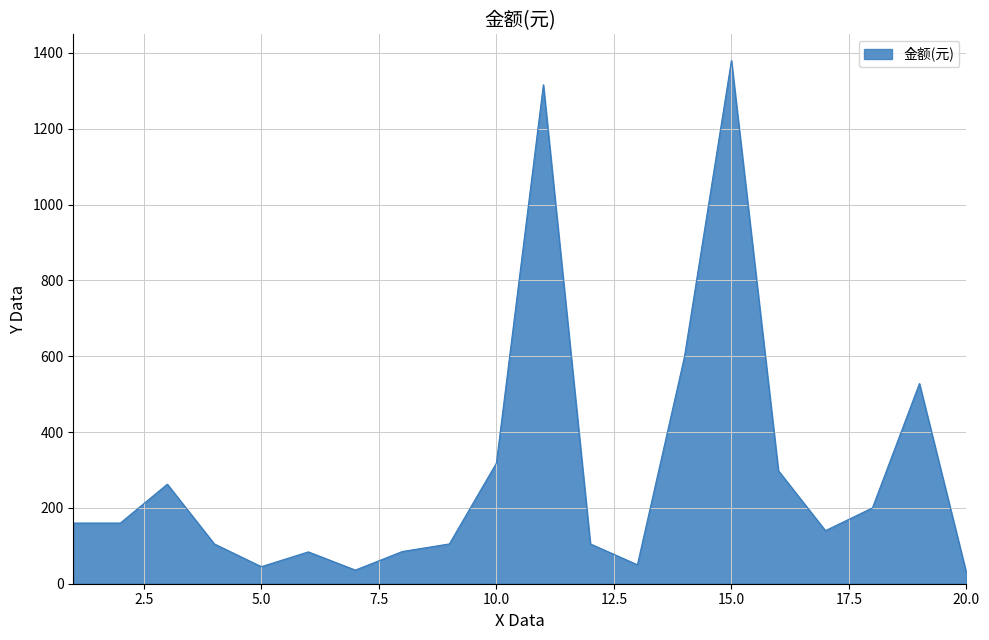

What is the maximum value shown in the chart?

1380.0